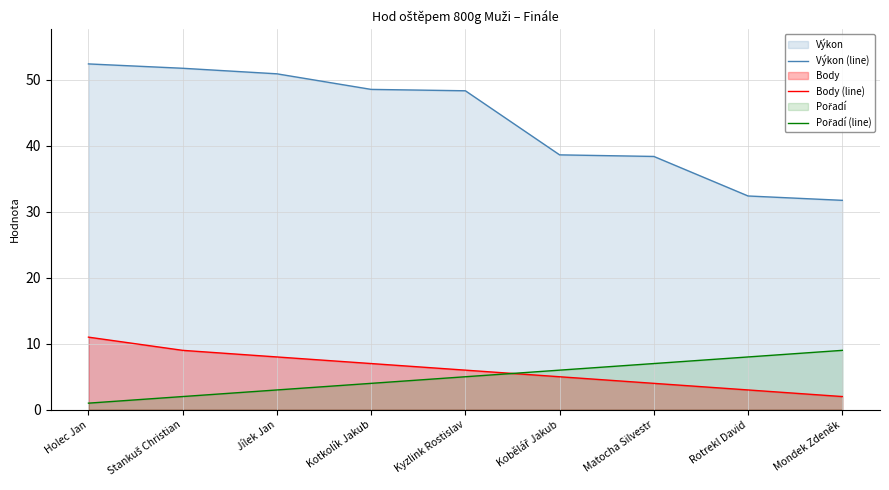

What is the average value of the Výkon (line) series?

43.7